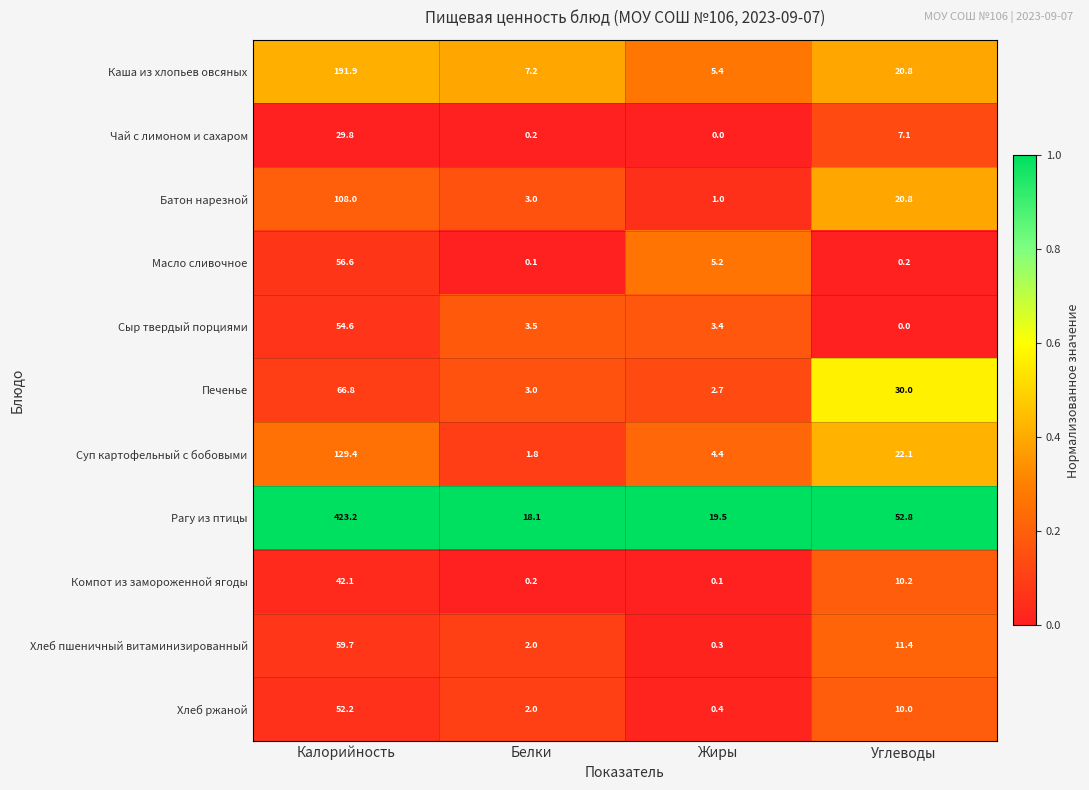

Between Жиры and Углеводы, which series saw the biggest shift?

Рагу из птицы